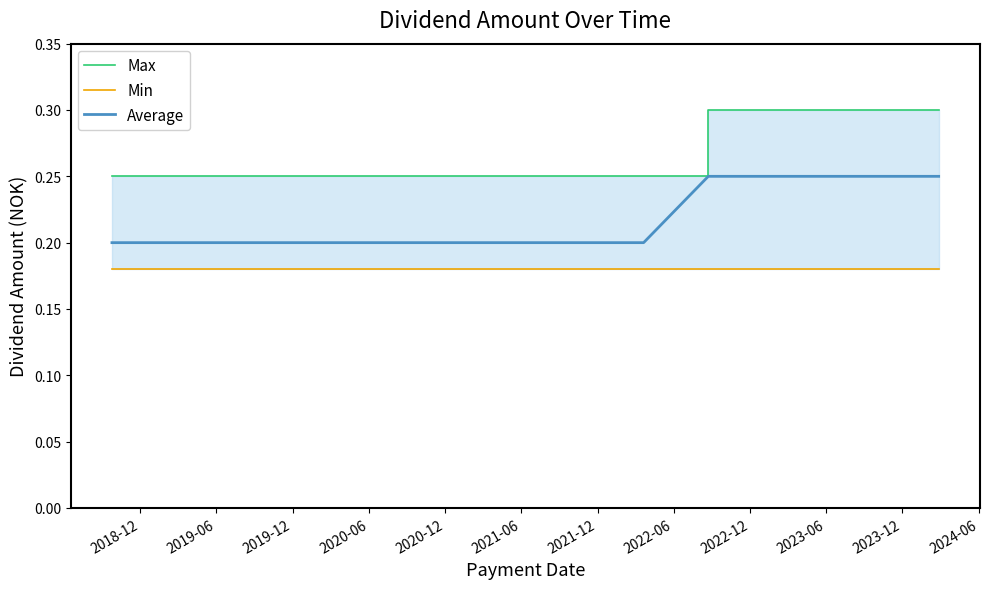

Rank the series at 2022-06 from highest to lowest value.

Max, Average, Min